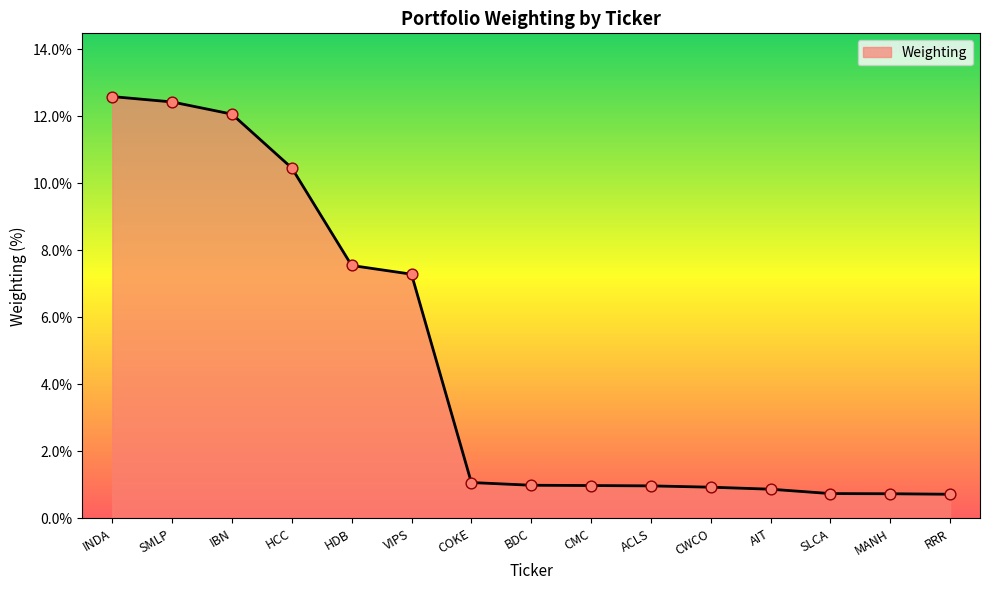

Approximately how many times larger is the value at CWCO compared to VIPS?

0.1